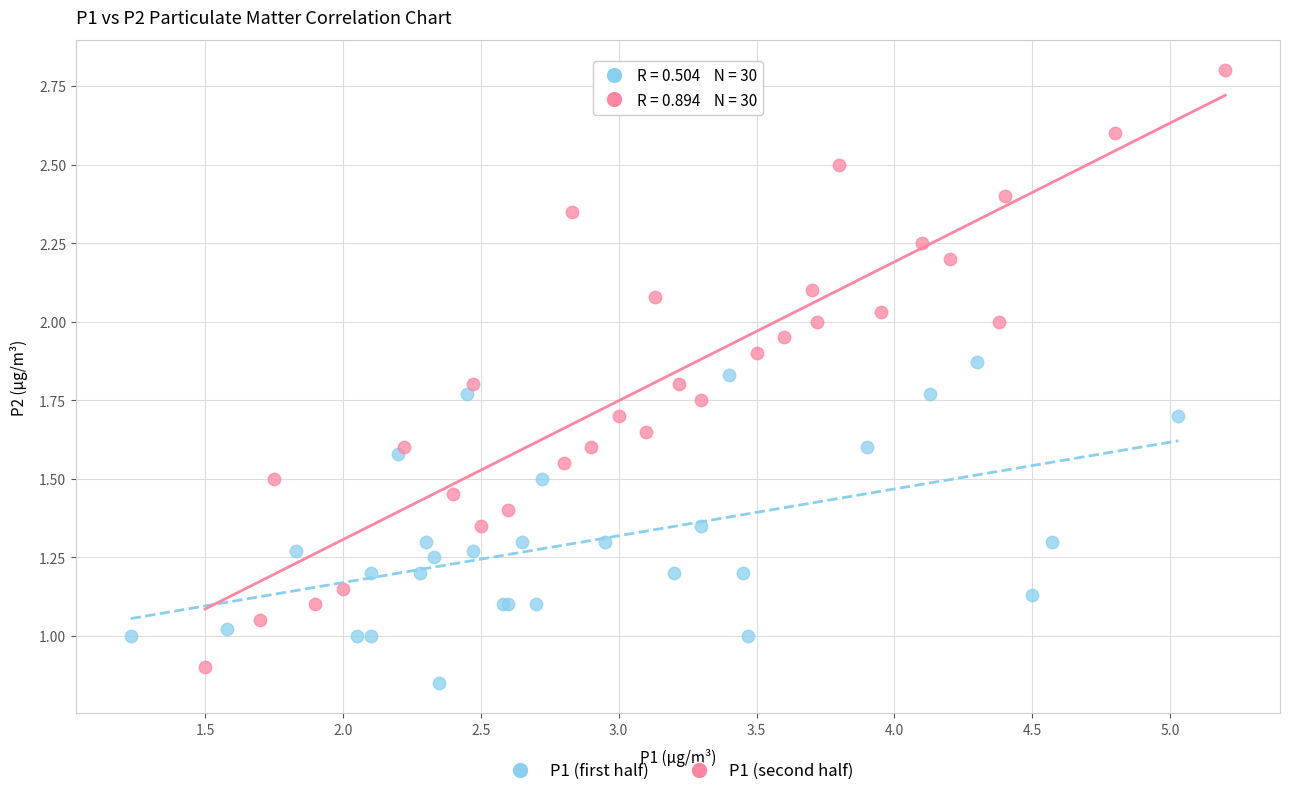

Which series reaches the maximum Y coordinate?

P1 (second half)